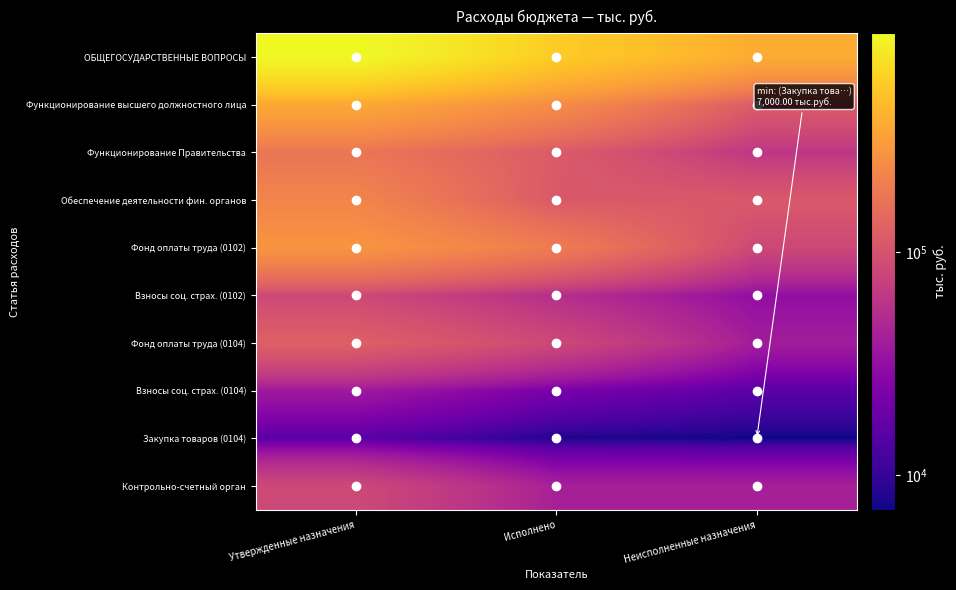

Rank the series at Неисполненные назначения from lowest to highest value.

Закупка товаров (0104), Взносы соц. страх. (0104), Взносы соц. страх. (0102), Фонд оплаты труда (0104), Контрольно-счетный орган, Функционирование Правительства, Фонд оплаты труда (0102), Обеспечение деятельности фин. органов, Функционирование высшего должностного лица, ОБЩЕГОСУДАРСТВЕННЫЕ ВОПРОСЫ